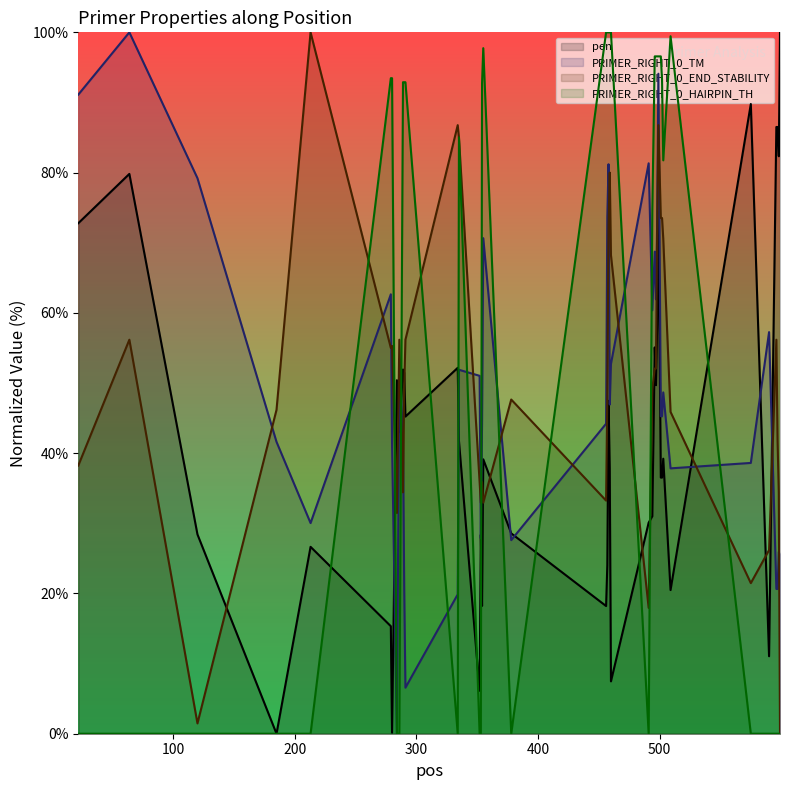

What is the greatest value displayed?

100.0